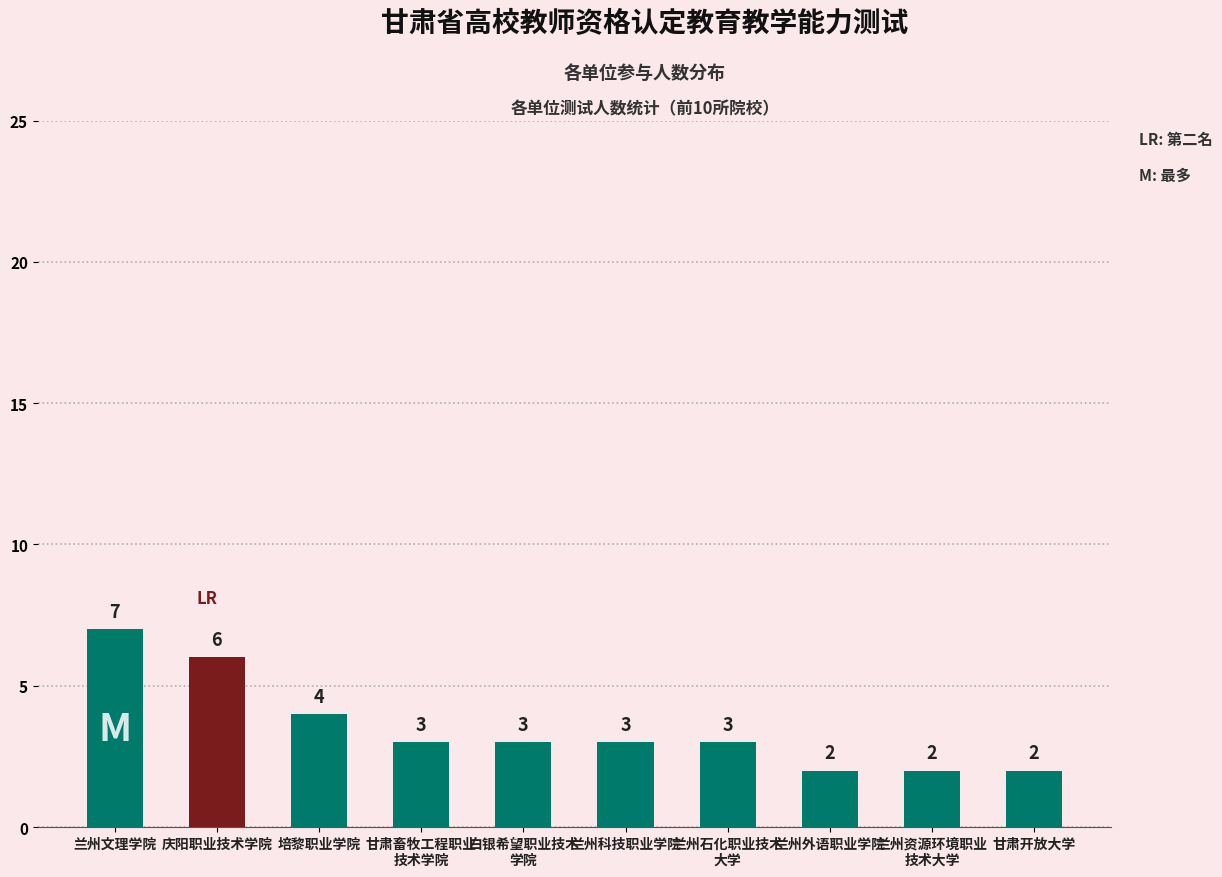

Where is the data nearest to the value 4?

培黎职业学院